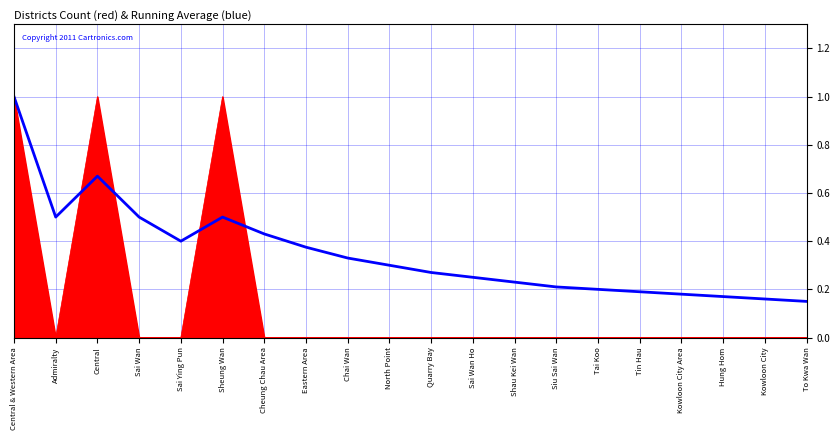

How many lines are shown in the chart?

2